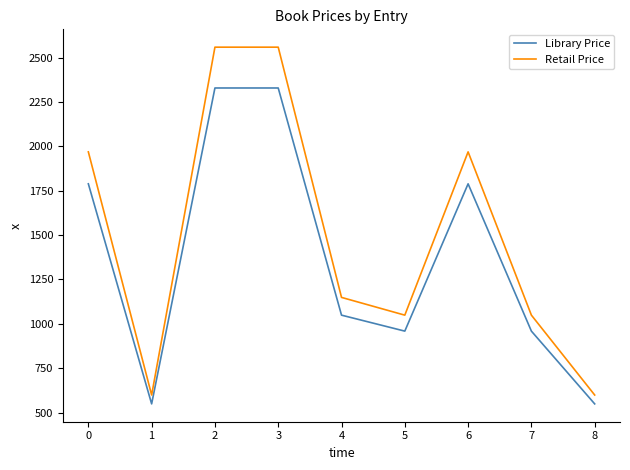

What is the average value of the Library Price series?

1367